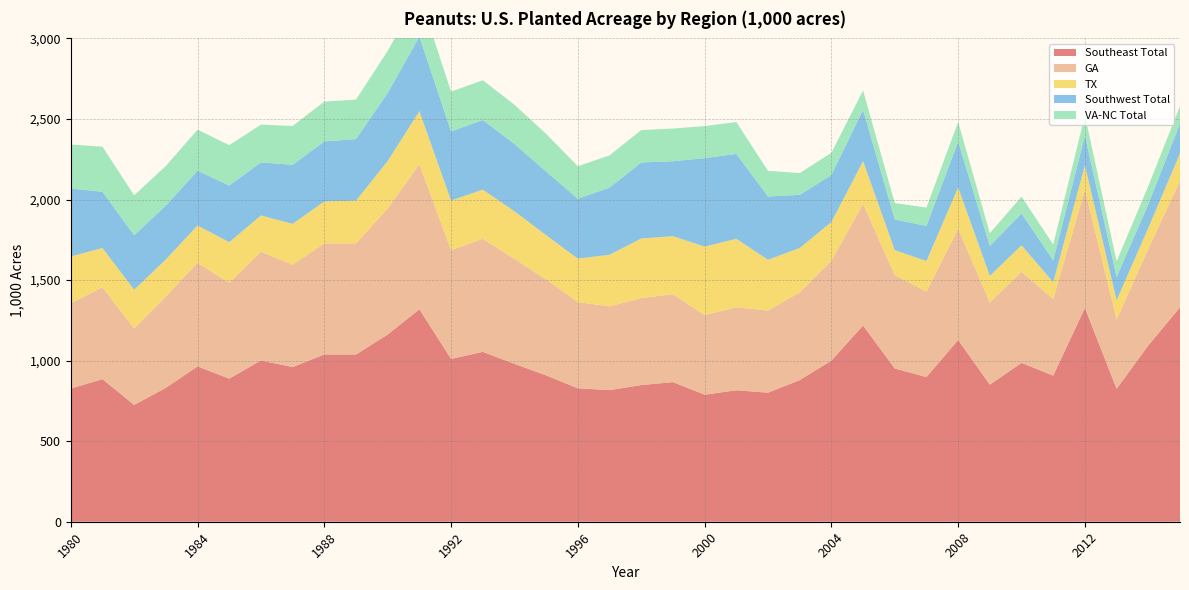

Reading left to right, extract all data points from this chart.

Southeast Total: 826.5	885.0	725.0	831.0	964.0	888.0	1001.0	960.0	1038.0	1038.0	1162.0	1318.5	1010.5	1054.5	980.0	908.5	828.0	817.0	848.0	866.5	788.5	816.0	801.0	879.0	1000.0	1218.0	951.0	898.0	1128.0	851.0	986.0	907.0	1327.0	825.0	1094.0	1331.0
GA: 530.0	570.0	475.0	567.0	643.0	595.0	675.0	635.0	690.0	690.0	782.0	900.0	675.0	702.0	652.0	595.0	535.0	520.0	540.0	546.0	494.0	515.0	510.0	545.0	620.0	755.0	580.0	530.0	690.0	510.0	565.0	475.0	735.0	430.0	600.0	785.0
TX: 290.0	244.0	240.0	230.0	232.0	252.0	225.0	254.0	260.0	265.0	295.0	330.0	308.0	305.0	295.0	275.0	270.0	320.0	370.0	360.0	425.0	425.0	315.0	275.0	240.0	265.0	155.0	190.0	257.0	165.0	165.0	105.0	150.0	120.0	130.0	170.0
Southwest Total: 421.9	349.0	338.4	334.0	339.6	351.4	329.7	366.4	372.4	382.2	422.0	462.7	429.1	432.0	418.0	395.0	371.5	417.0	472.0	465.0	549.3	527.2	393.0	330.0	292.0	319.0	190.0	218.0	284.0	186.0	197.0	135.6	184.0	144.0	146.5	185.0
VA-NC Total: 273.0	280.0	248.0	246.0	255.0	251.0	234.0	241.0	247.0	245.0	262.0	258.0	247.0	247.0	243.0	234.0	202.0	200.0	201.0	203.0	199.0	198.0	159.0	135.0	138.0	120.0	102.0	114.0	122.0	79.0	105.0	98.0	127.0	98.0	113.0	109.0